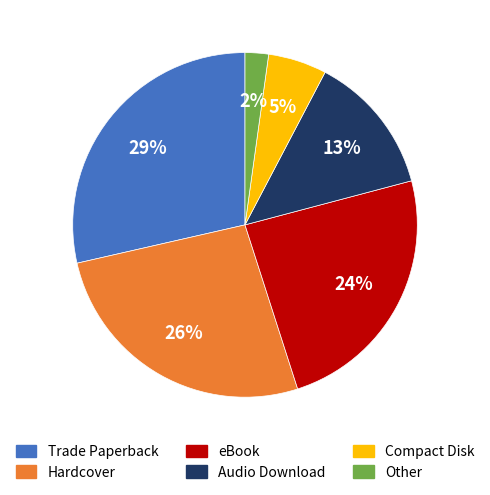

Is it true that Hardcover is 26% of the pie?

True